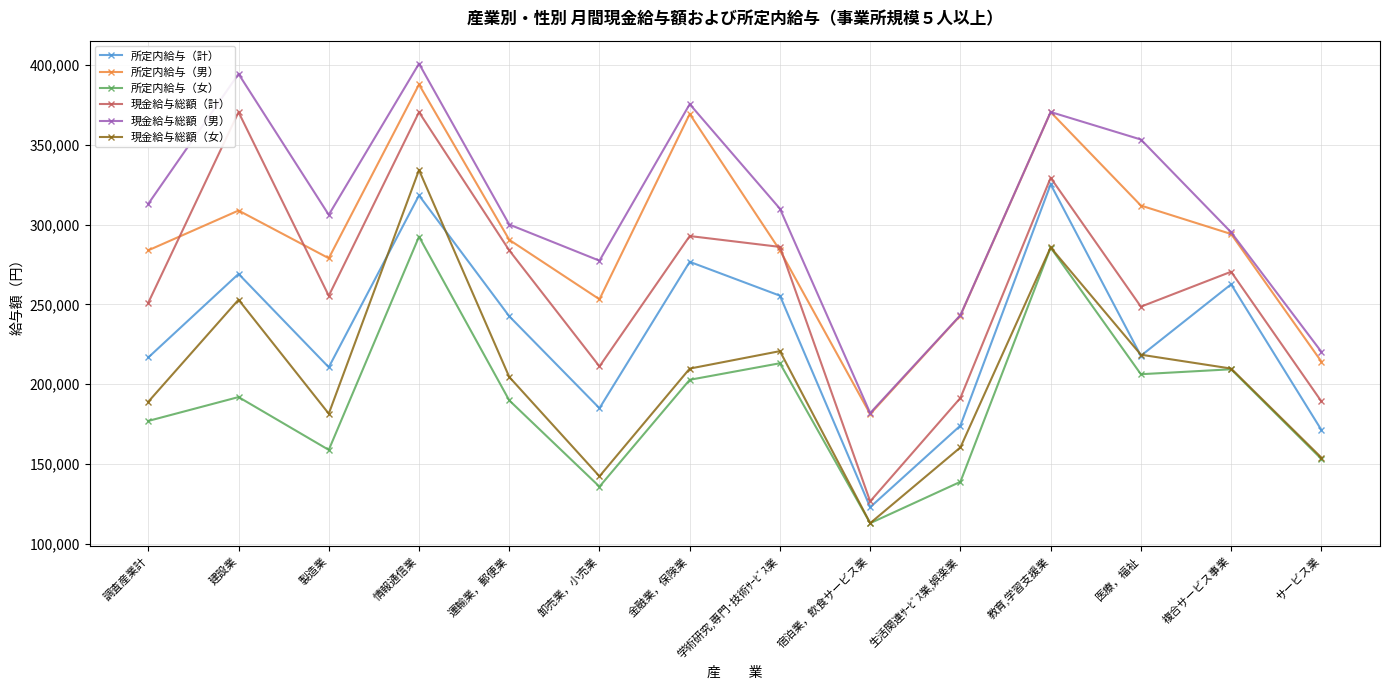

True or false: 所定内給与（計） and 所定内給与（女） intersect in this chart.

False